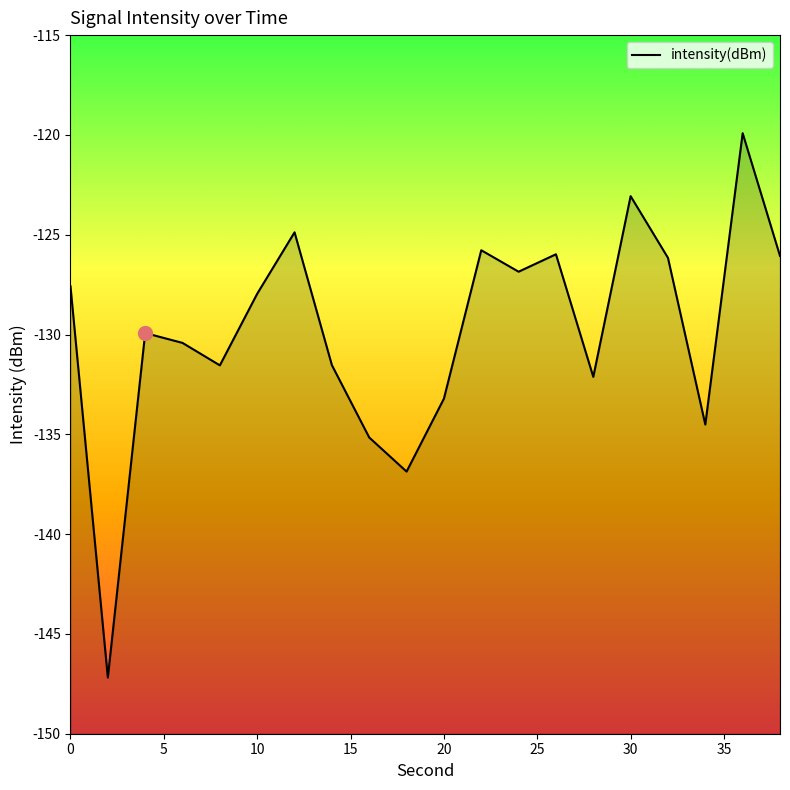

How many interior local peaks (higher than both neighbors) does the data have?

6